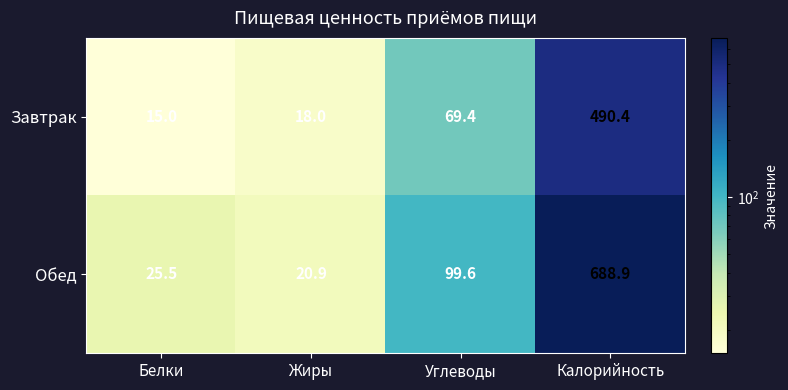

How many series are shown in this chart?

2